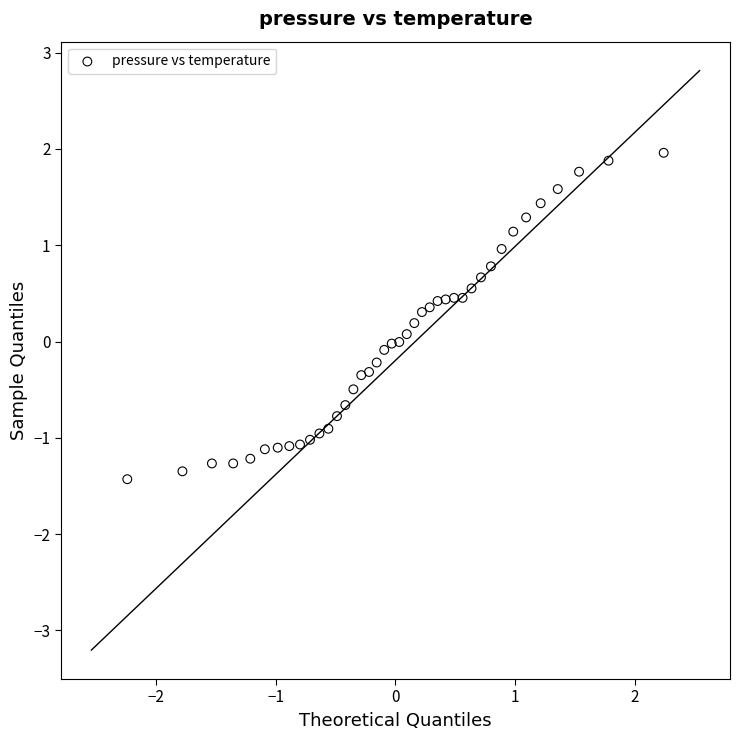

What is the range of X values (max minus min)?

4.5